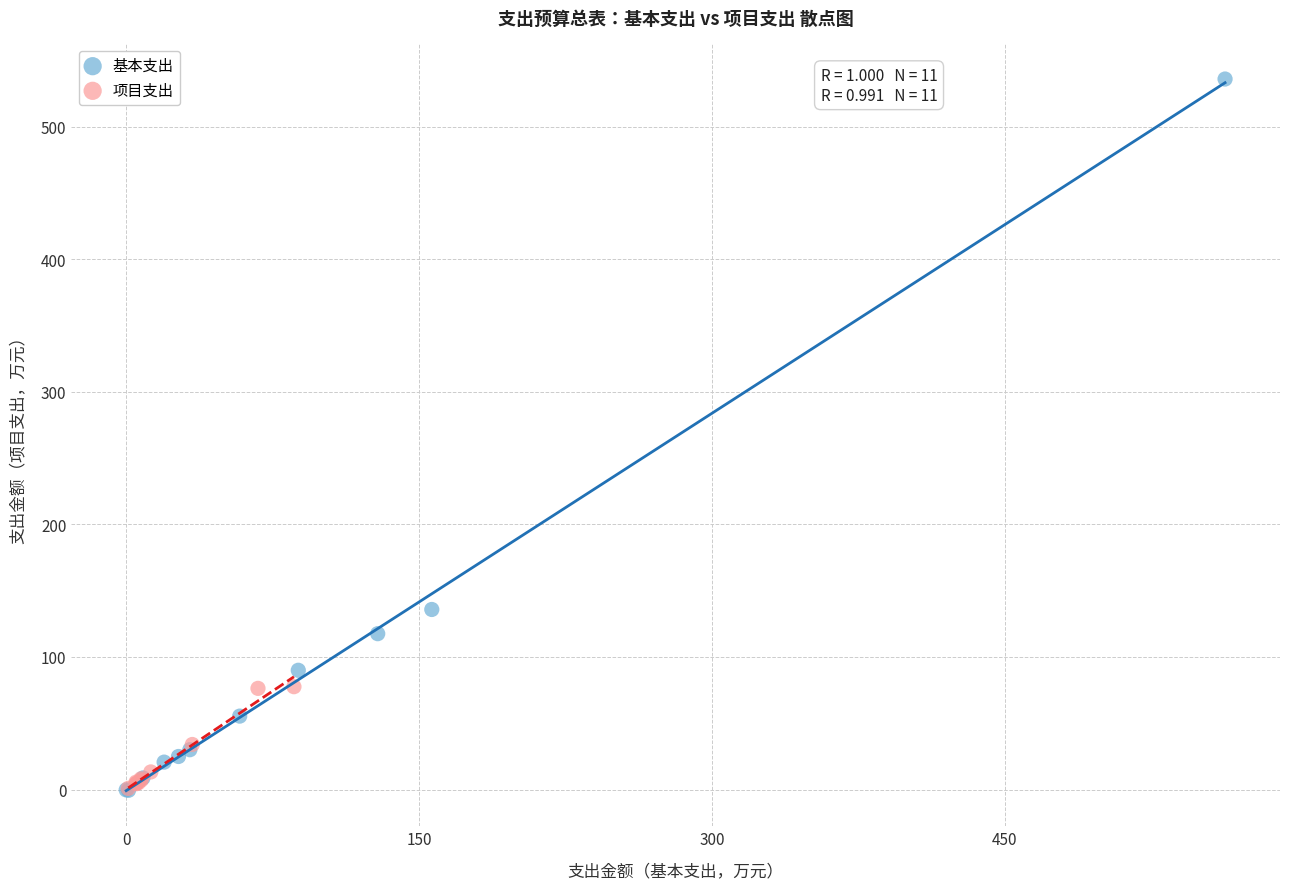

Which series contains the highest Y value?

基本支出